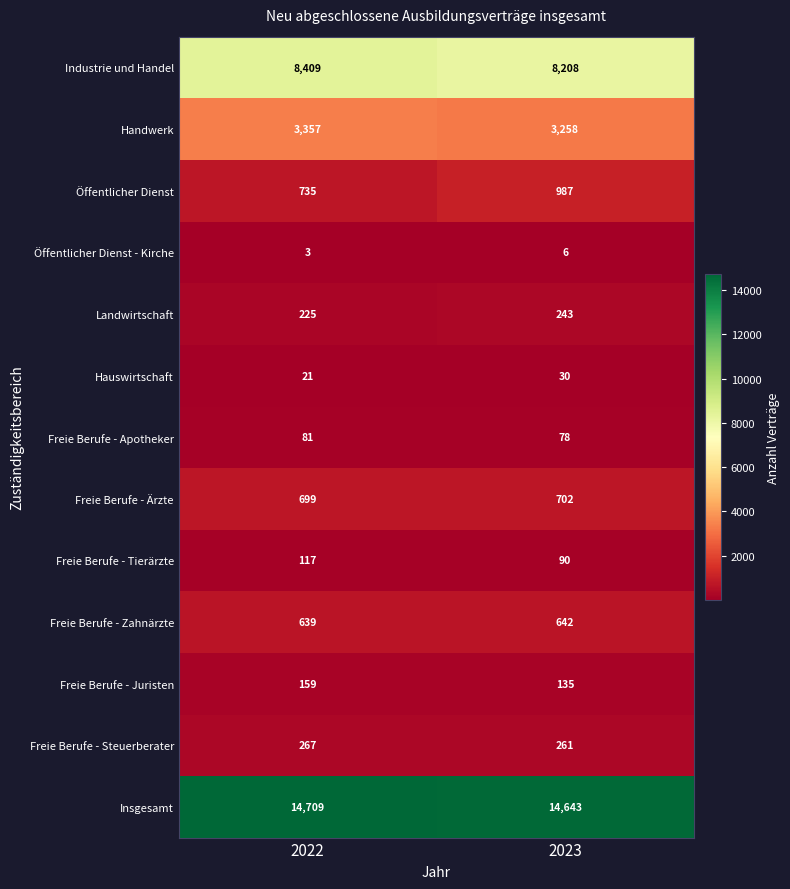

Reading left to right, what are all the values shown in this chart?

Industrie und Handel: 2022=8409	2023=8208
Handwerk: 2022=3357	2023=3258
Öffentlicher Dienst: 2022=735	2023=987
Öffentlicher Dienst - Kirche: 2022=3	2023=6
Landwirtschaft: 2022=225	2023=243
Hauswirtschaft: 2022=21	2023=30
Freie Berufe - Apotheker: 2022=81	2023=78
Freie Berufe - Ärzte: 2022=699	2023=702
Freie Berufe - Tierärzte: 2022=117	2023=90
Freie Berufe - Zahnärzte: 2022=639	2023=642
Freie Berufe - Juristen: 2022=159	2023=135
Freie Berufe - Steuerberater: 2022=267	2023=261
Insgesamt: 2022=14709	2023=14643